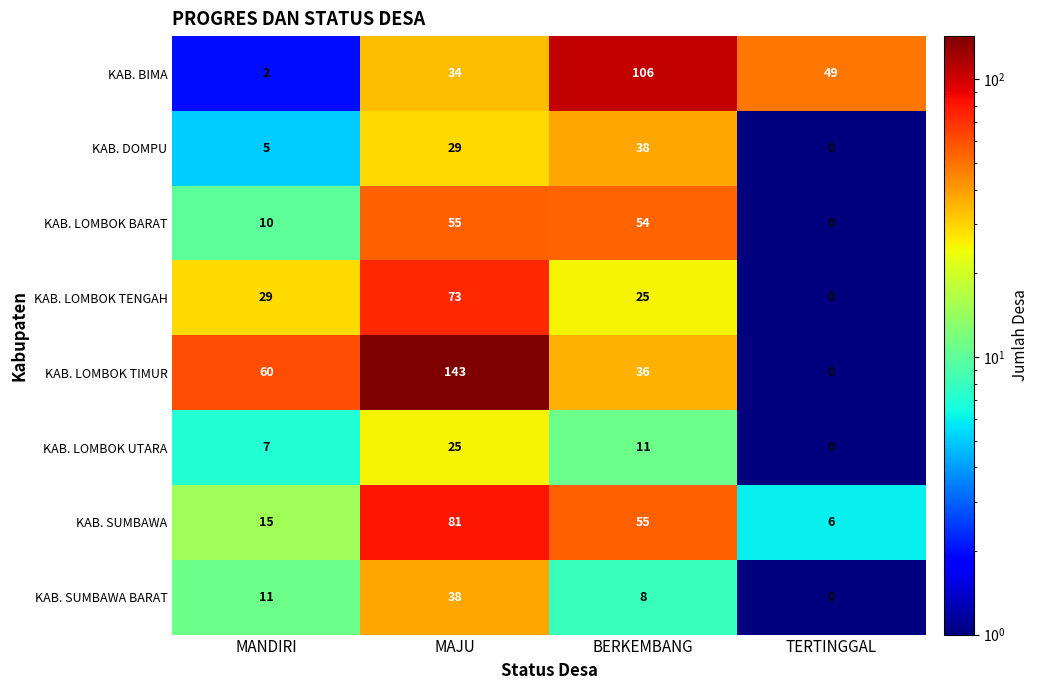

At how many categories does at least one series exceed 6?

4